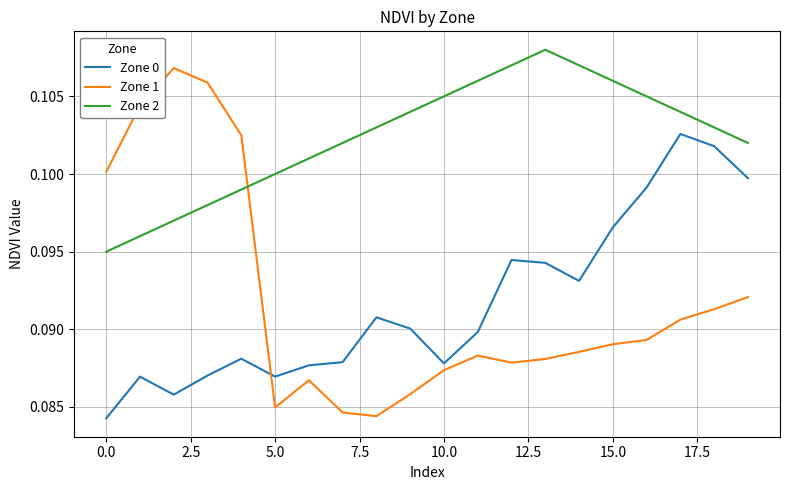

True or false: Zone 1 and Zone 2 intersect in this chart.

True